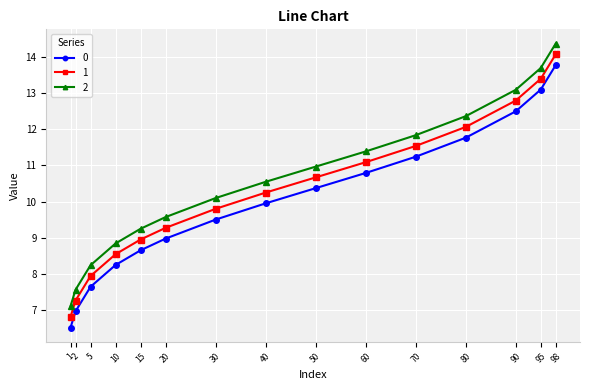

What is the total value across all series at 20?

27.8